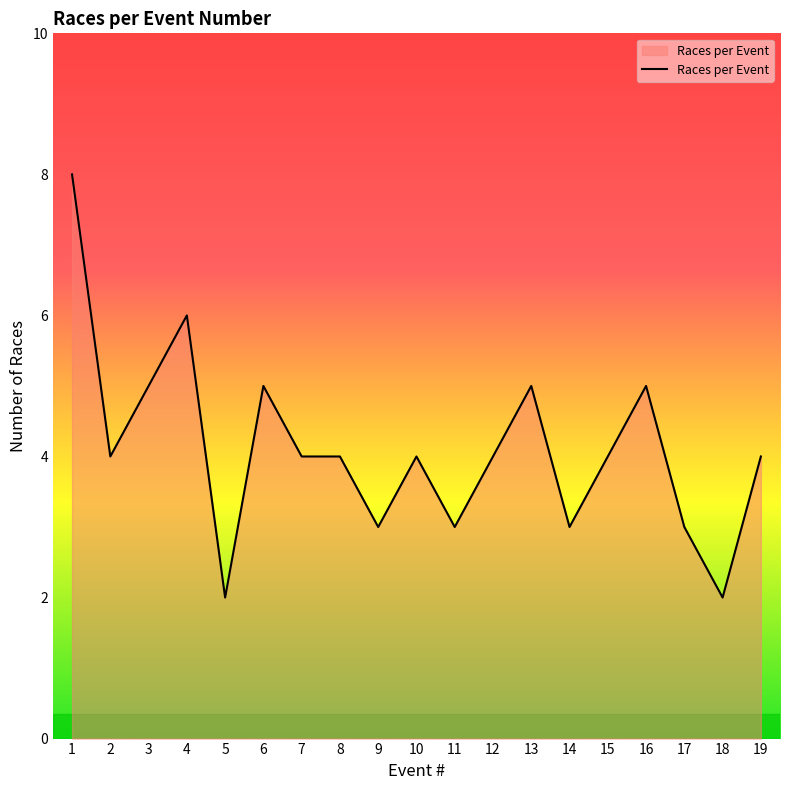

What is the maximum value shown in the chart?

8